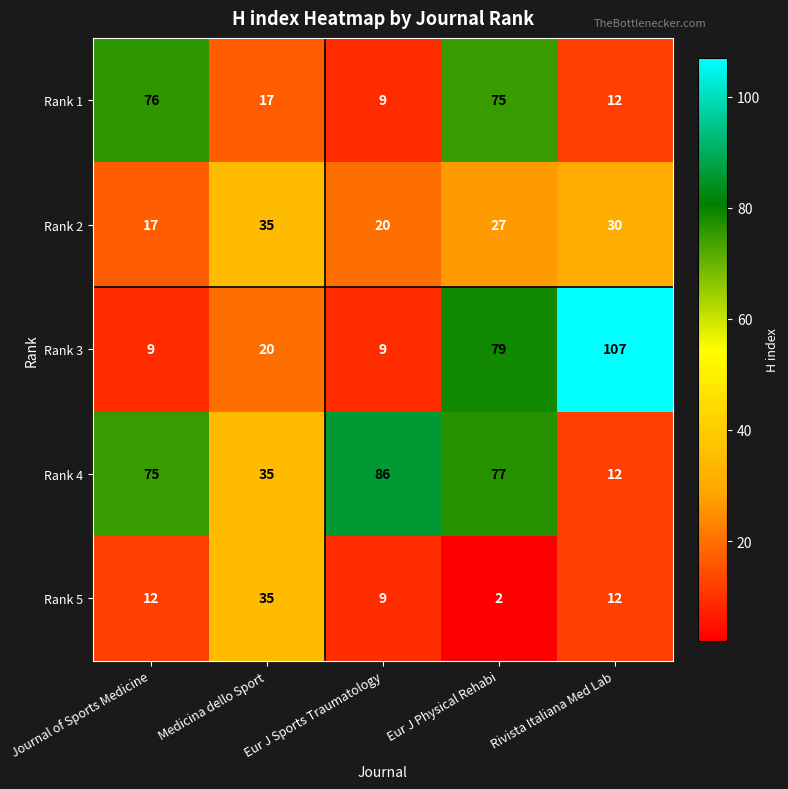

What is the sum of all Rank 5 values?

70